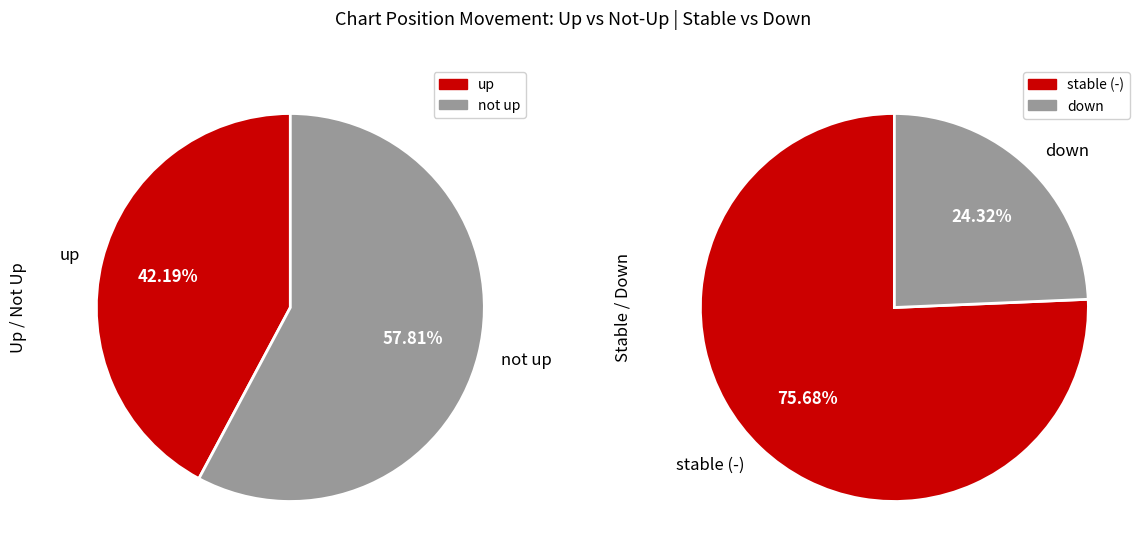

What is the smallest slice in the pie chart?

down